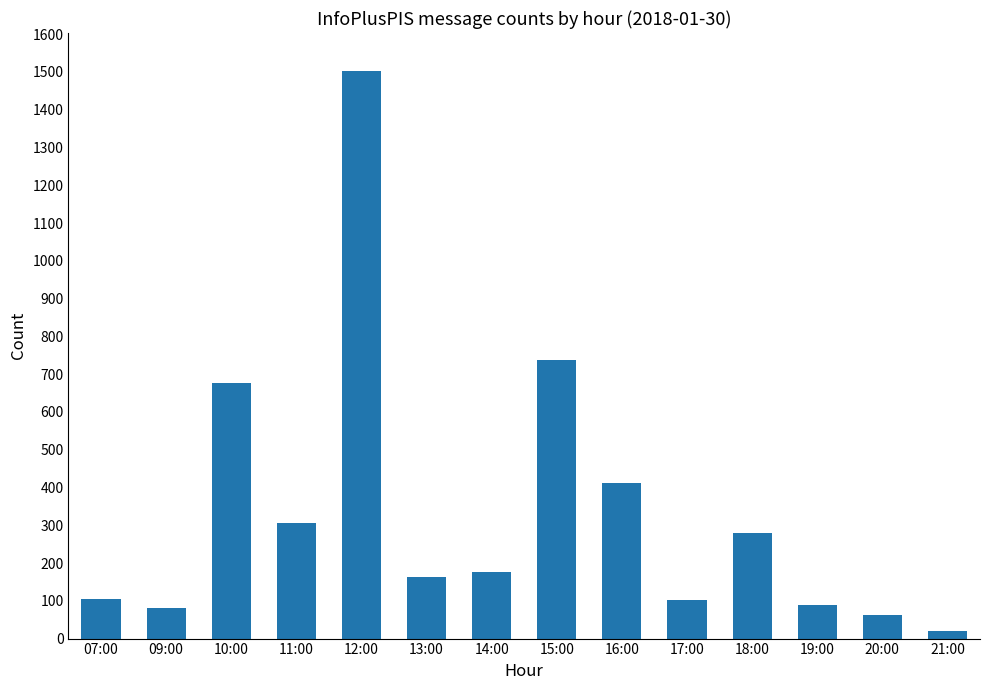

Which has a higher value, 16:00 or 12:00?

12:00